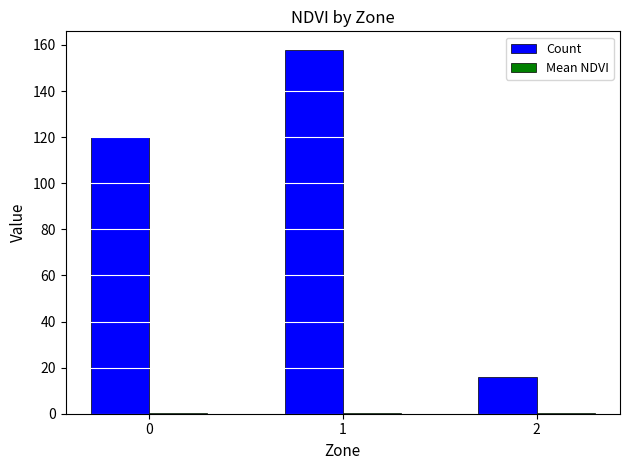

Which series changed the most between 0 and 2?

Count